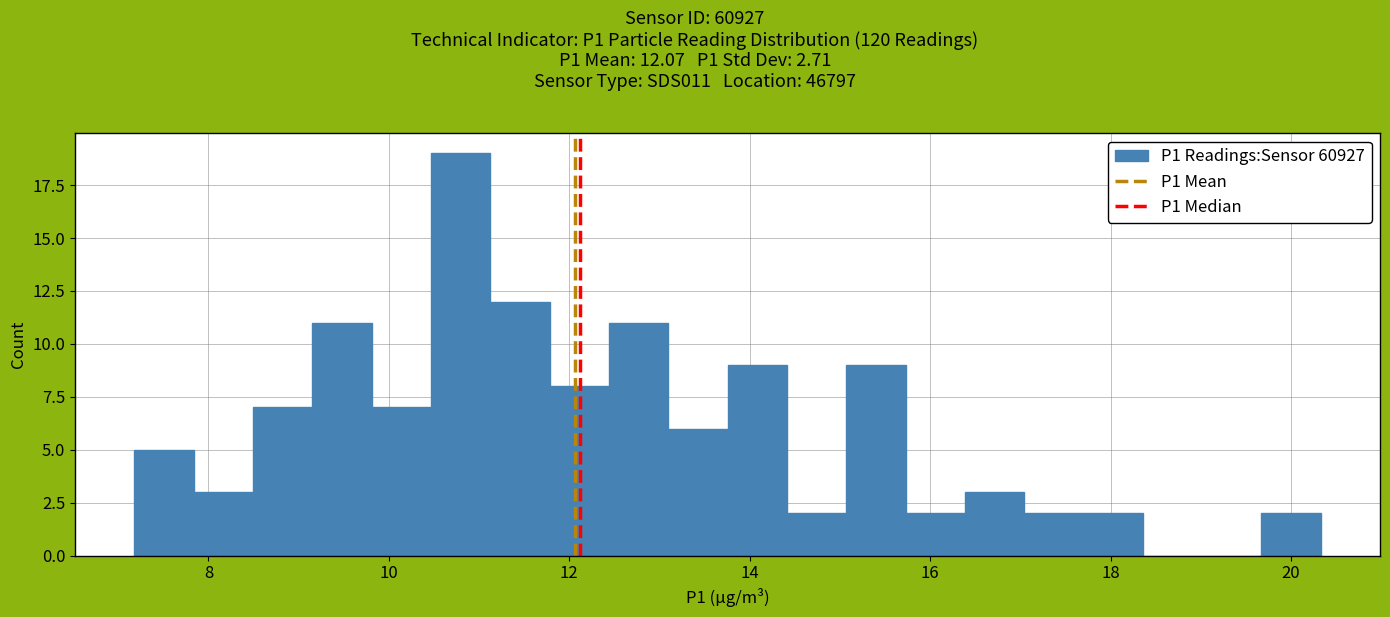

Around what value on the x-axis is the tallest bar? Give the approximate position of its centre, as read against the axis.

10.8